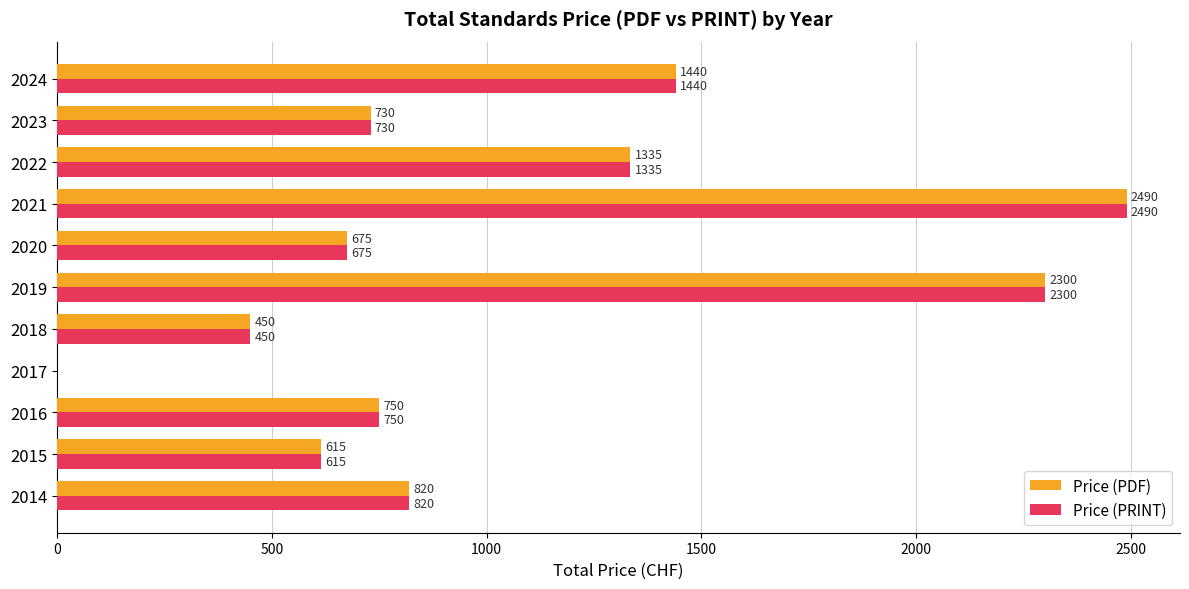

What are all the series names shown in the legend?

Price (PDF), Price (PRINT)